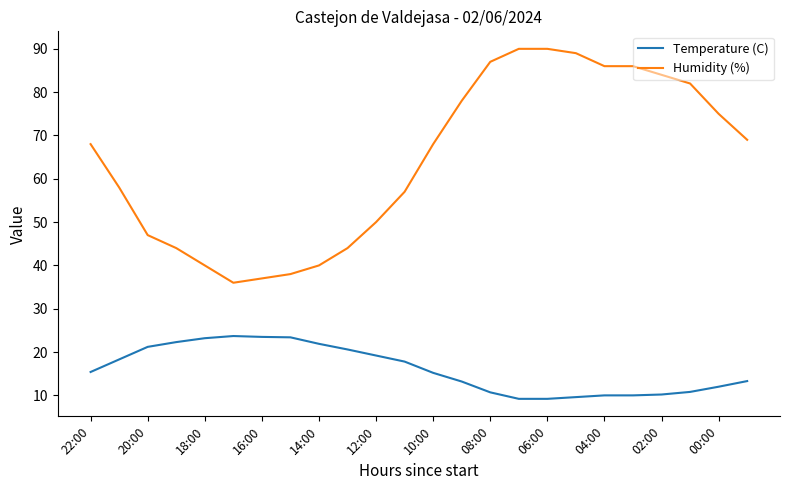

Which series has the widest spread of values?

Humidity (%)